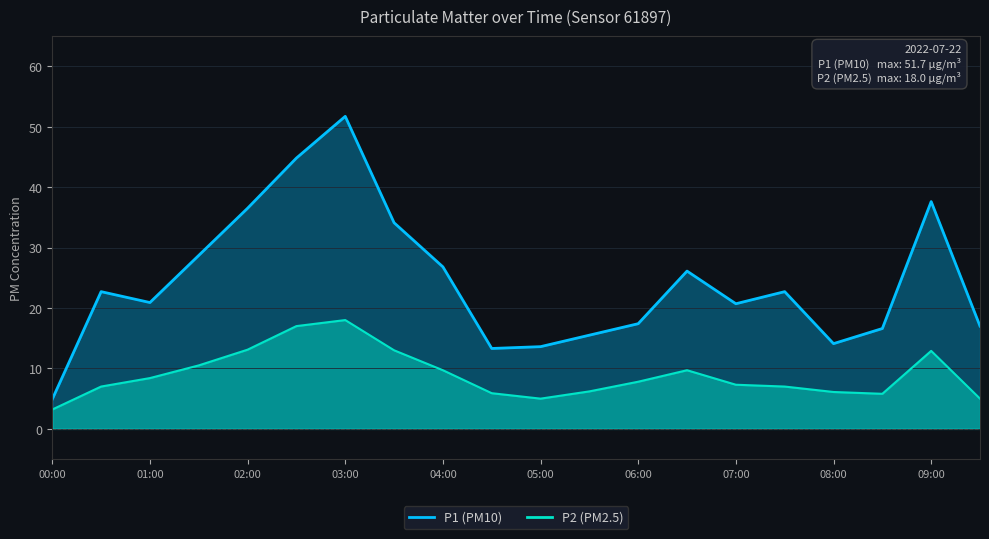

Where is the first local minimum for P2?

05:00